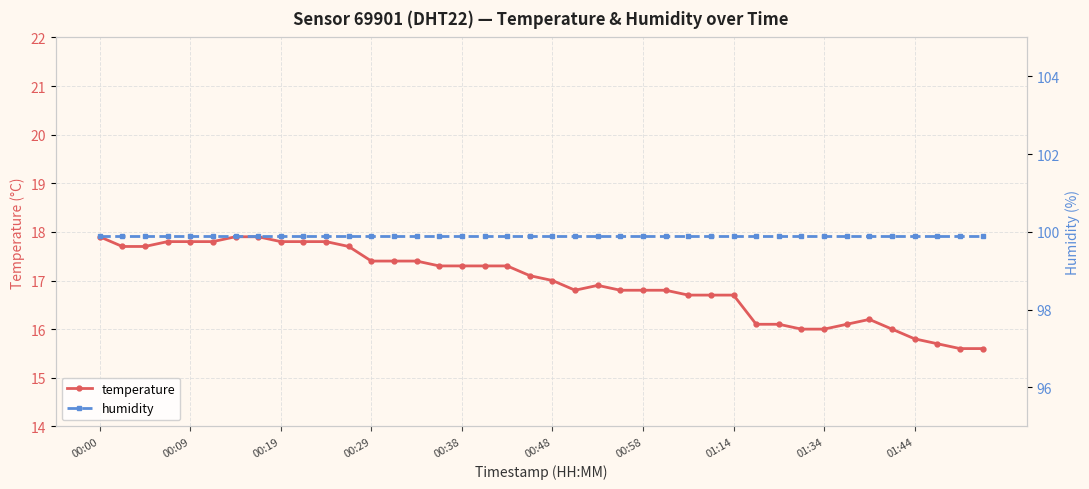

What is the value of the temperature point at the 18th from the left?

17.3